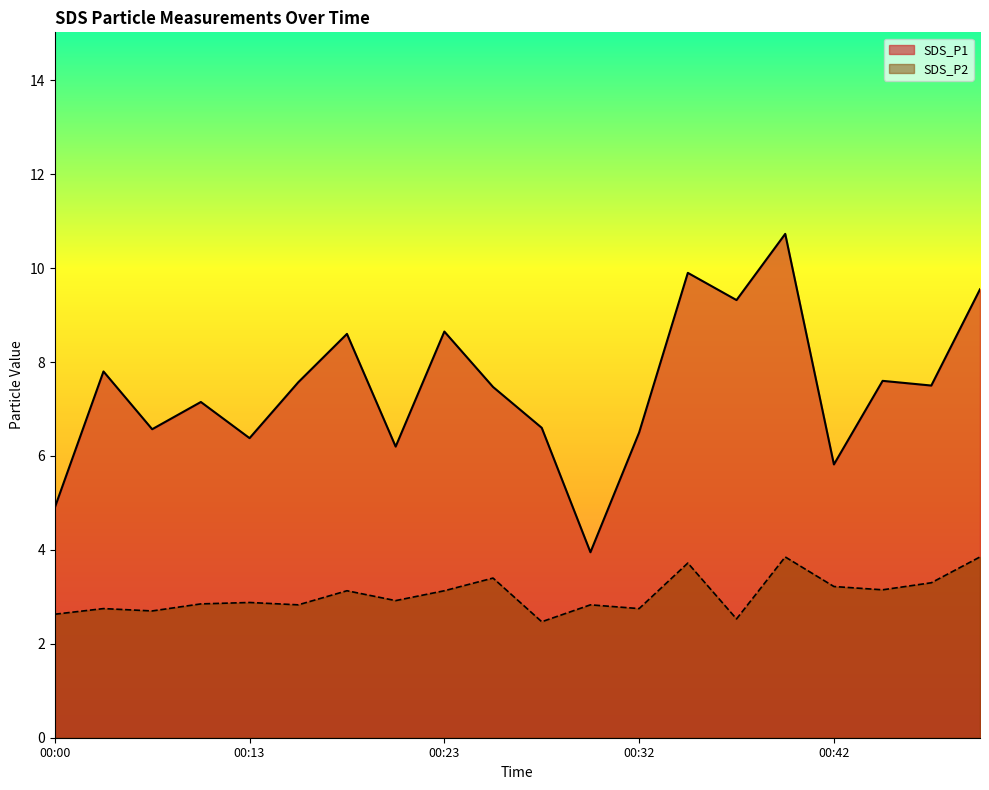

Rank the series by their average value, from lowest to highest.

SDS_P2, SDS_P1